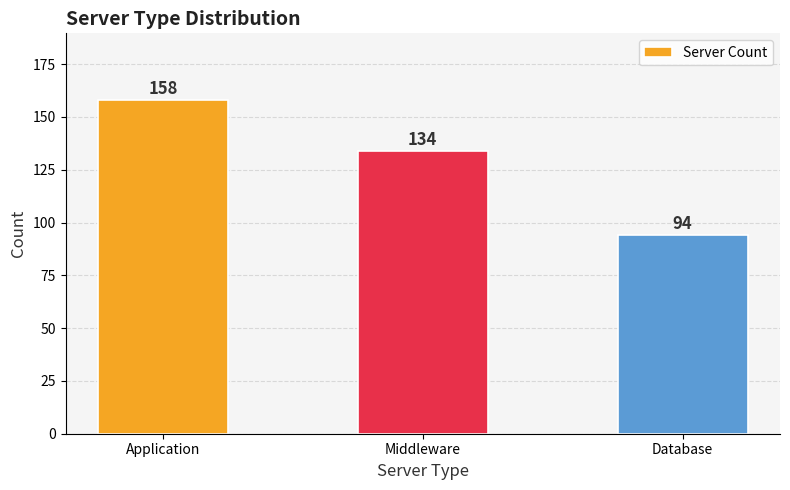

Are the bars grouped side by side (vs. stacked)?

No